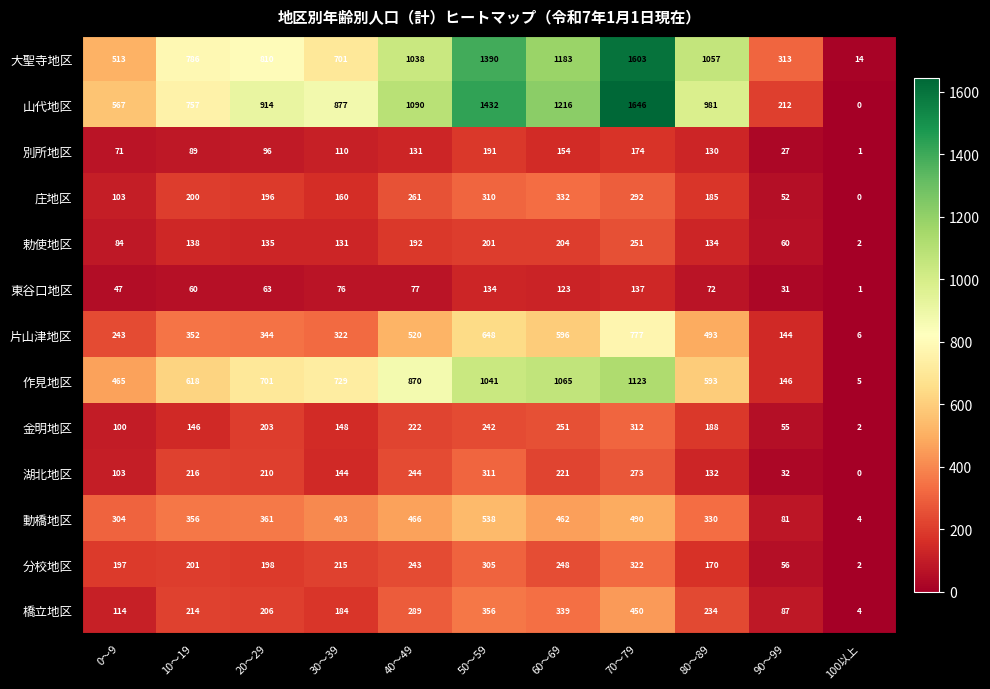

True or false: 動橋地区 has a value of 142 at 80～89.

False